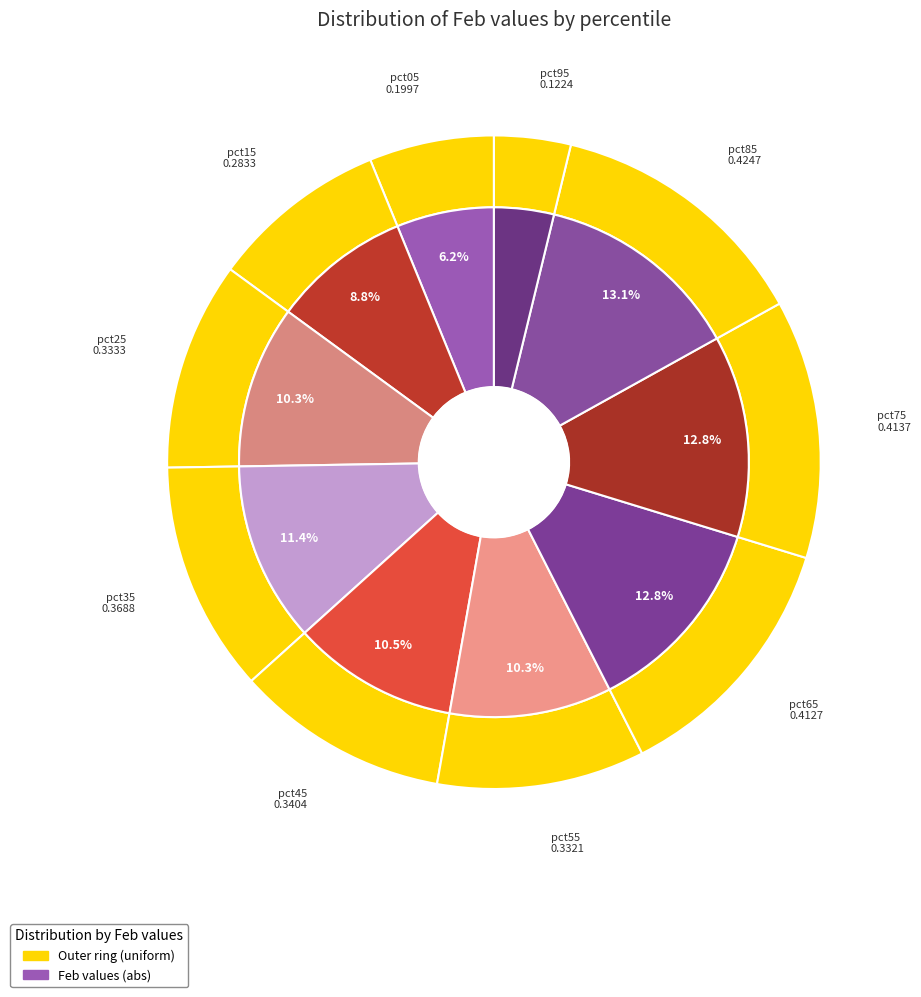

What is the total percentage of pct95 and pct65?

16.6%